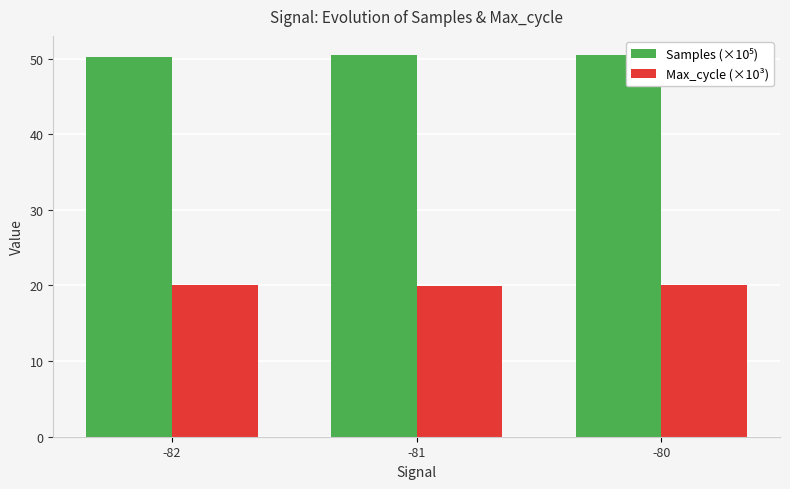

At which label does Max_cycle (×10³) first exceed 20?

-82